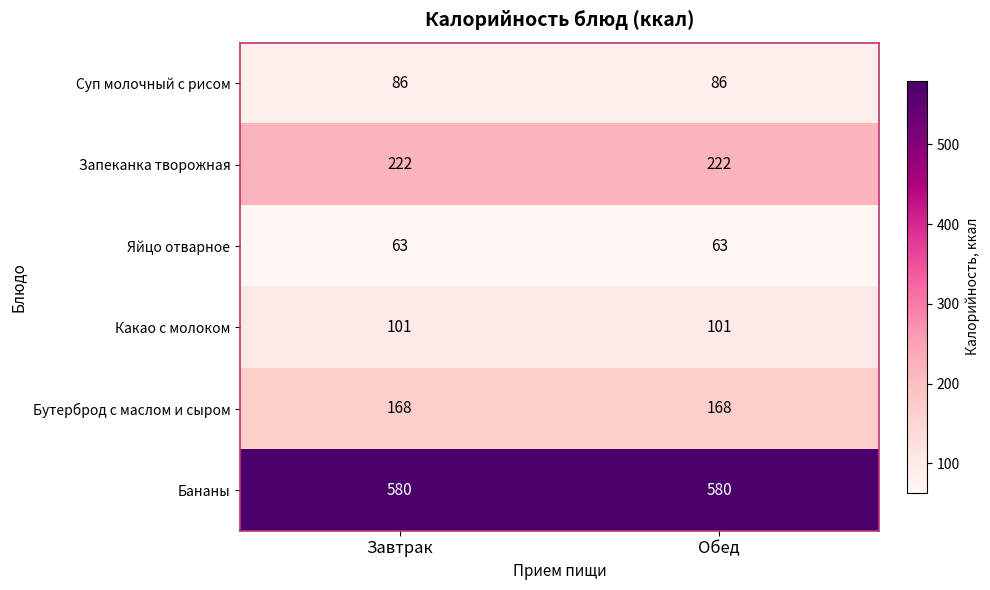

At Завтрак, list the series in order from smallest to largest.

Яйцо отварное, Суп молочный с рисом, Какао с молоком, Бутерброд с маслом и сыром, Запеканка творожная, Бананы